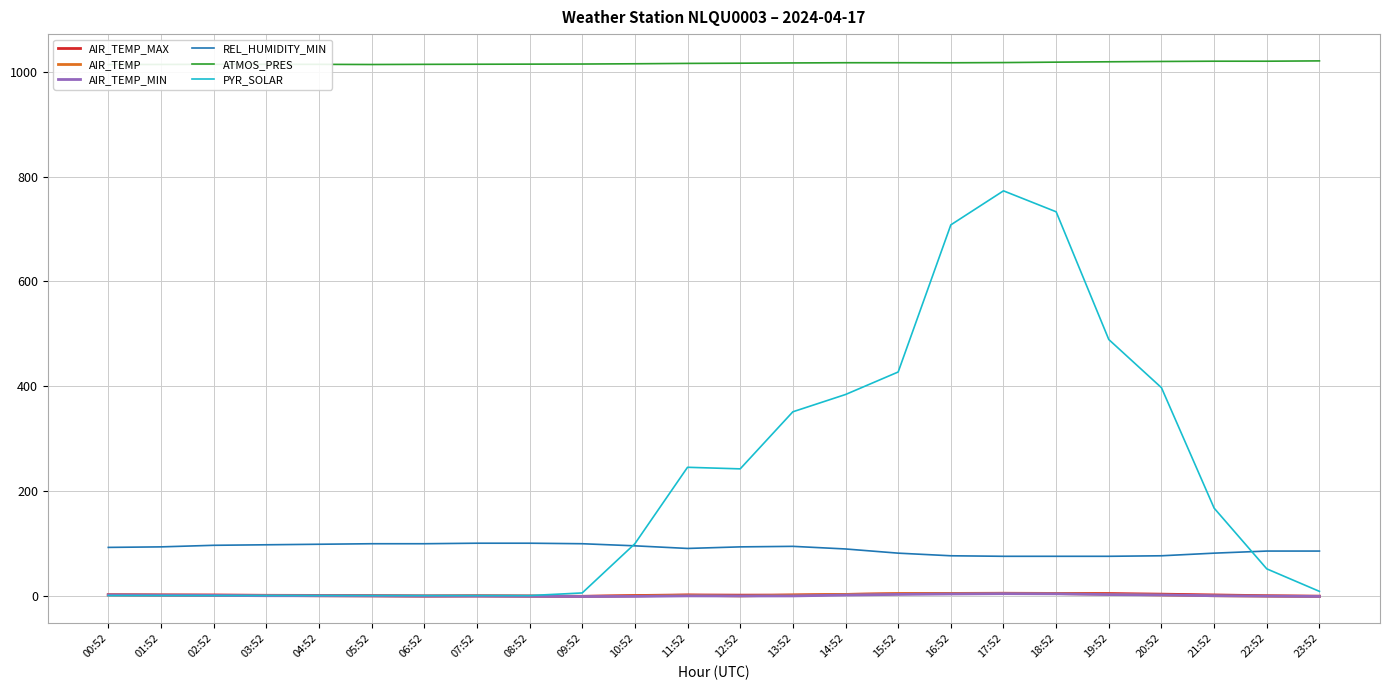

List the labels in order of AIR_TEMP_MIN value, largest first.

17:52, 18:52, 16:52, 15:52, 19:52, 00:52, 20:52, 14:52, 01:52, 02:52, 03:52, 21:52, 04:52, 11:52, 05:52, 13:52, 12:52, 06:52, 07:52, 22:52, 08:52, 10:52, 23:52, 09:52